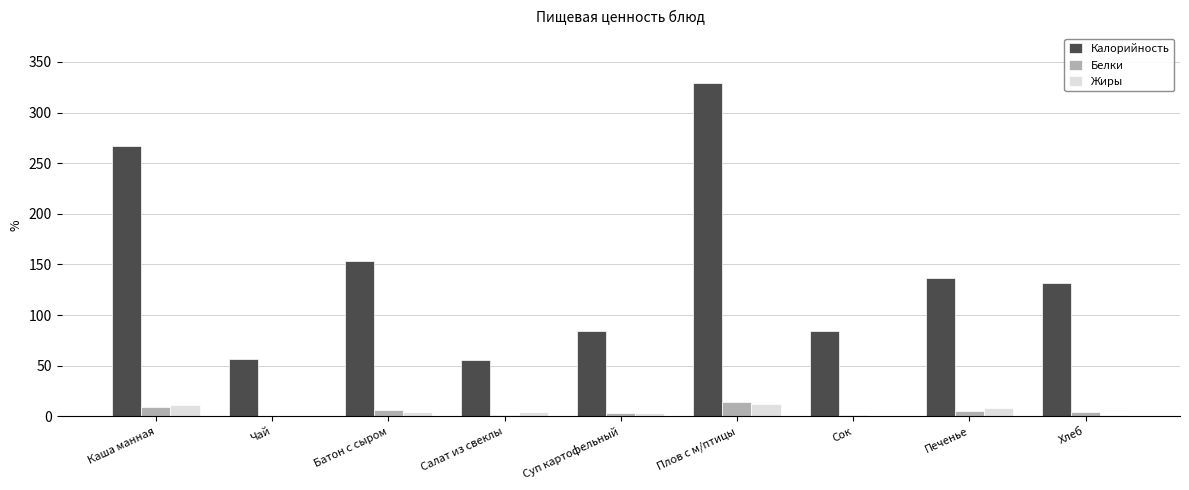

Between Батон с сыром and Салат из свеклы, which series saw the biggest shift?

Калорийность